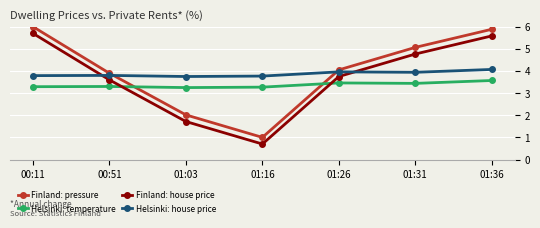

What is the label of the 7th point from the left?

01:36